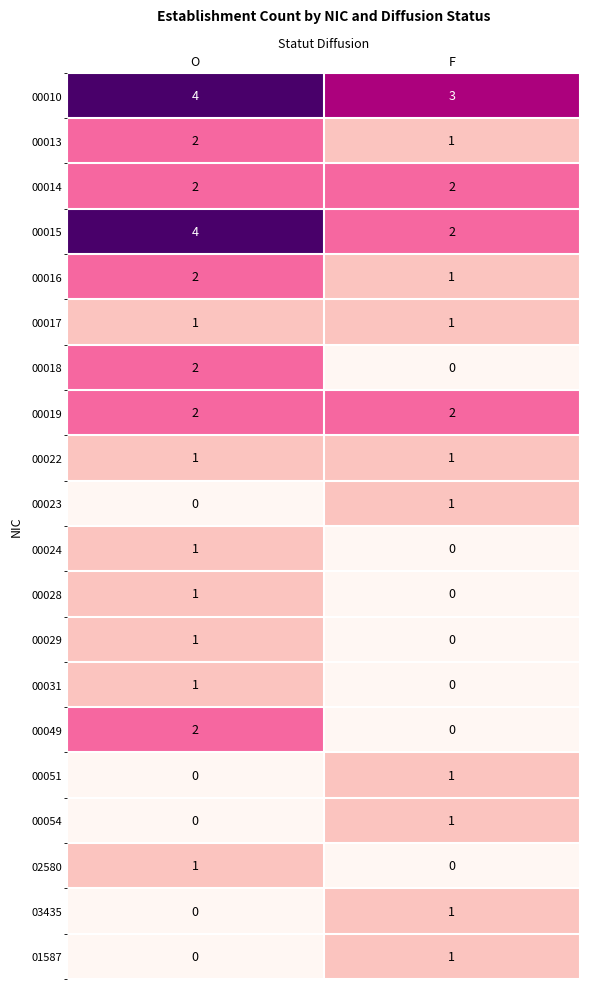

What is the sum of the 00016 values at F and O?

3